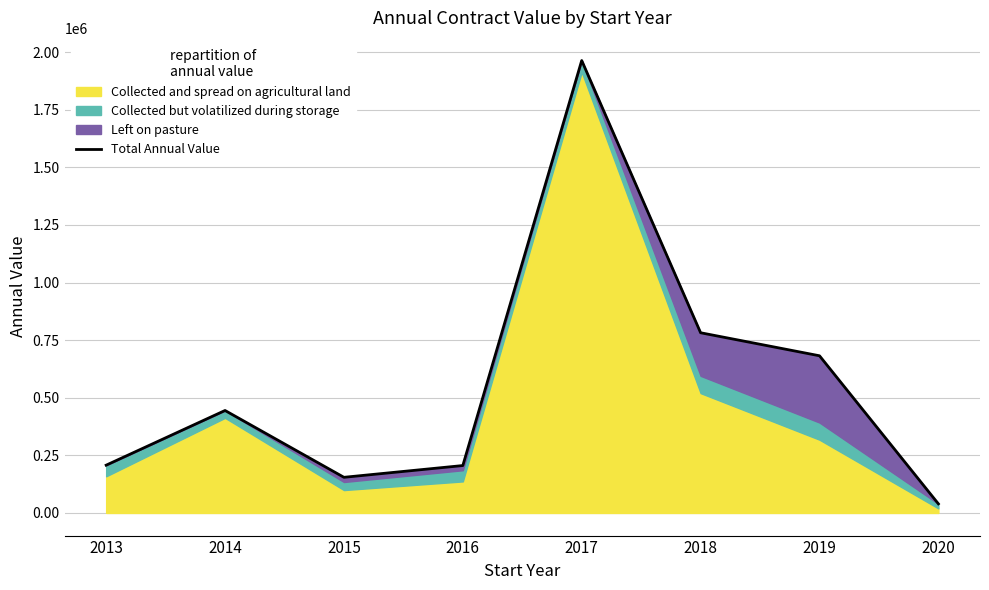

Which has a higher value, 2016 or 2014?

2014